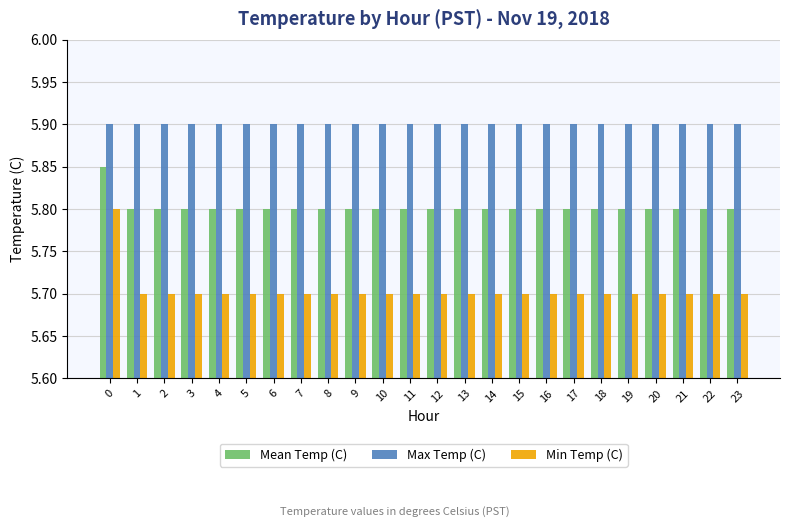

List the series in order of their overall mean, lowest first.

Min Temp (C), Mean Temp (C), Max Temp (C)